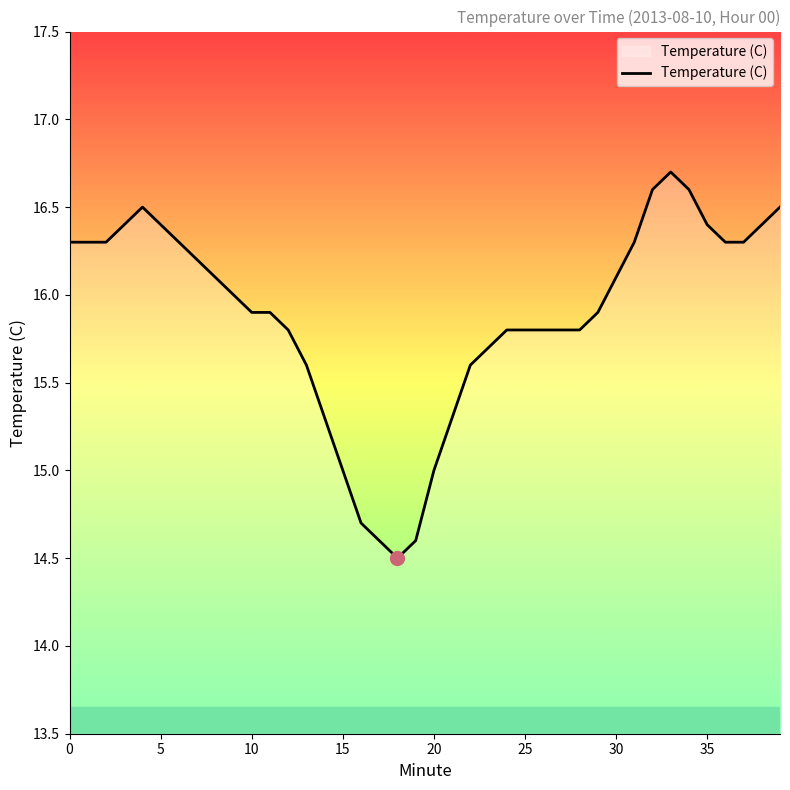

What is the maximum value shown in the chart?

16.7